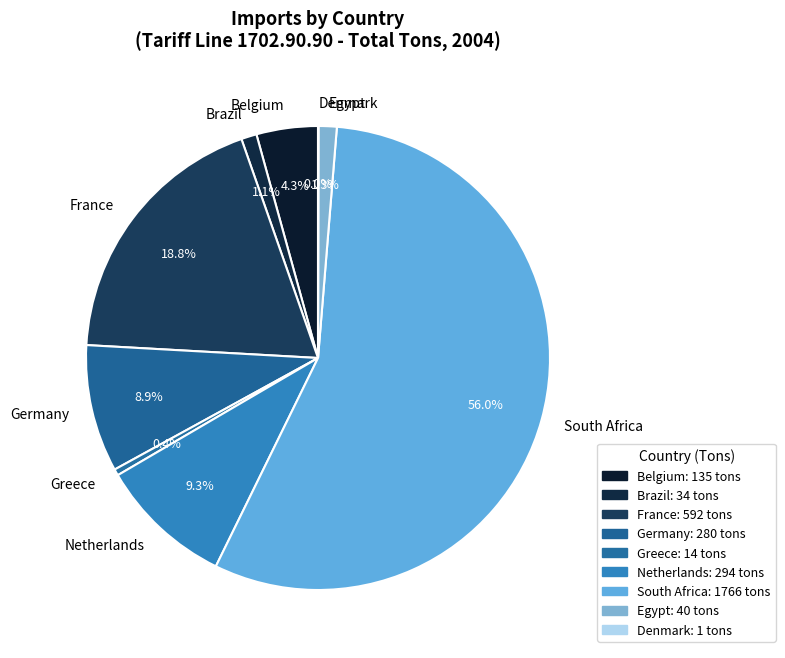

Does France represent more than half of the total?

No